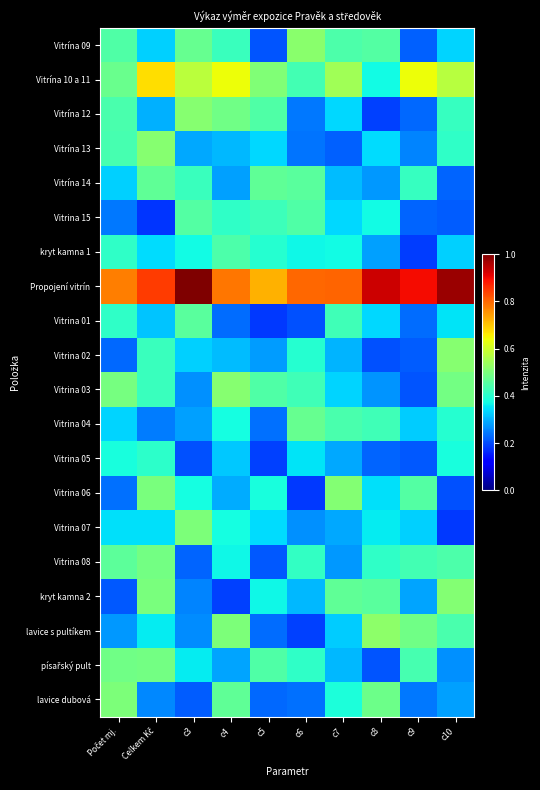

How many categories are shown in the chart?

10